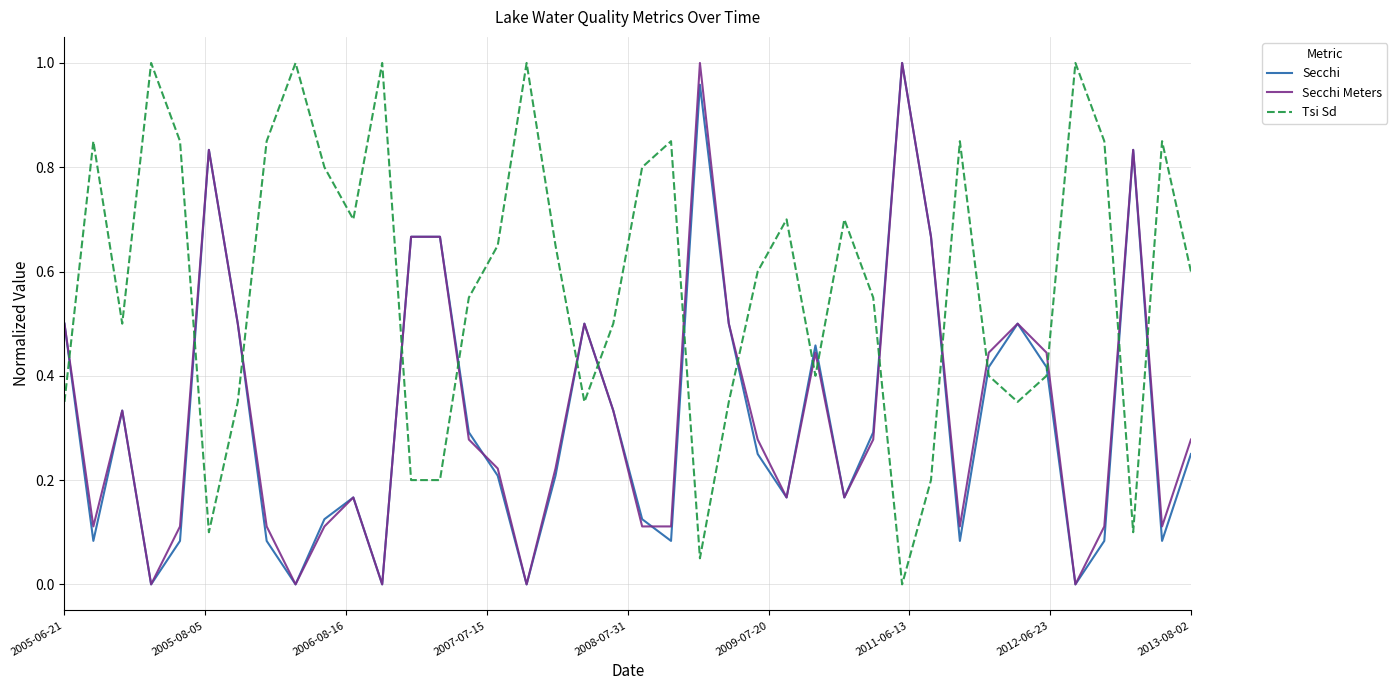

What are all the series names shown in the legend?

Secchi, Secchi Meters, Tsi Sd